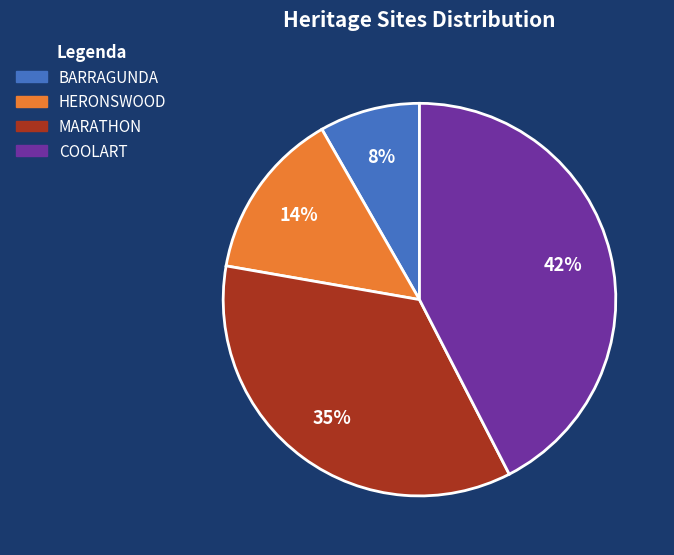

How many segments does this pie chart have?

4